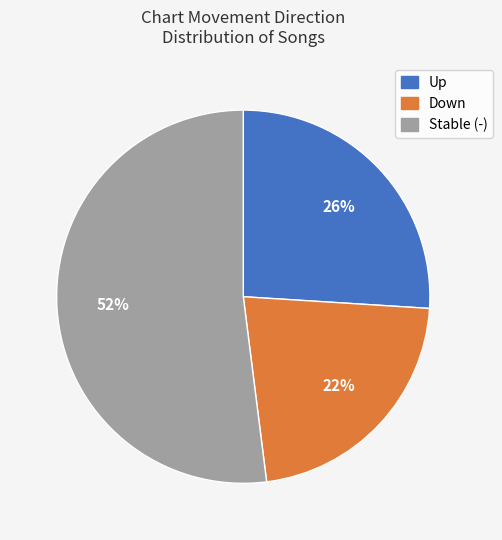

To the nearest percent, what is the average slice percentage?

33%